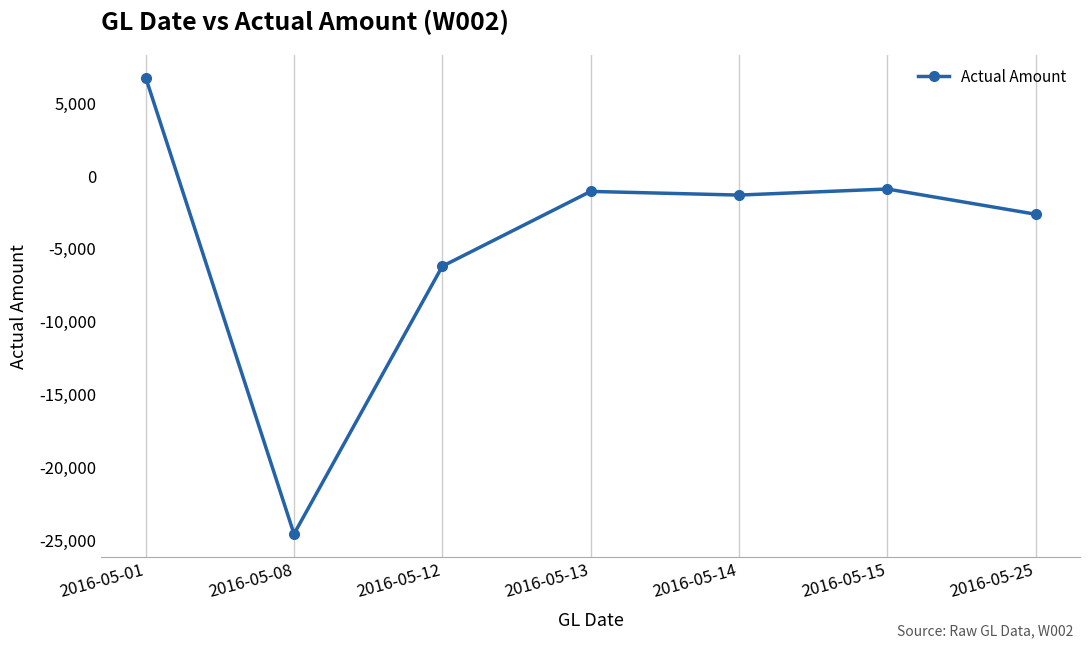

What is the difference between the maximum and minimum values?

31350.5